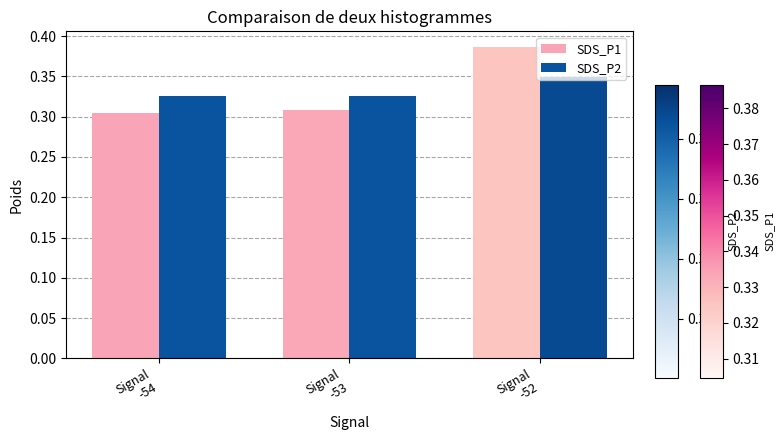

Which label corresponds to the smallest value in the chart?

Signal
-54